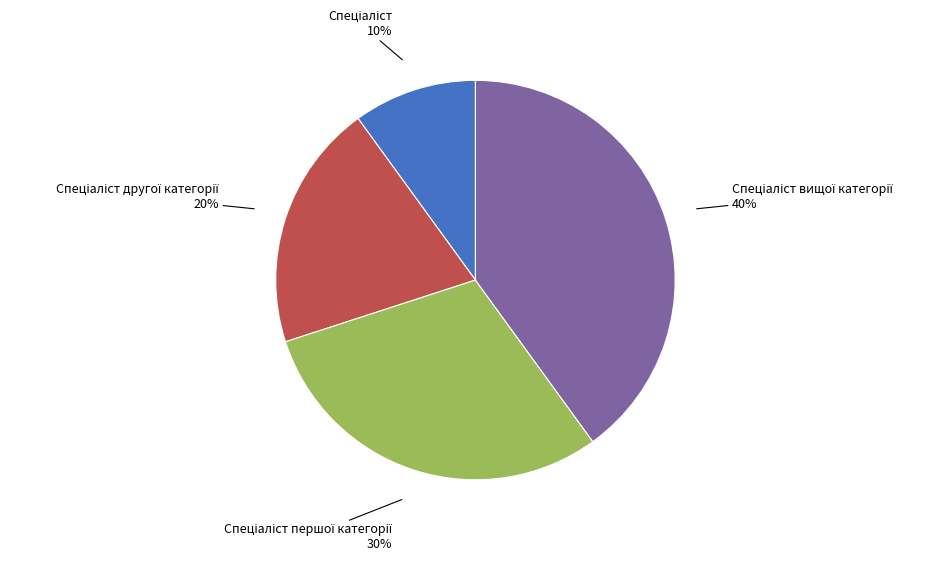

Count the number of slices in the pie.

4